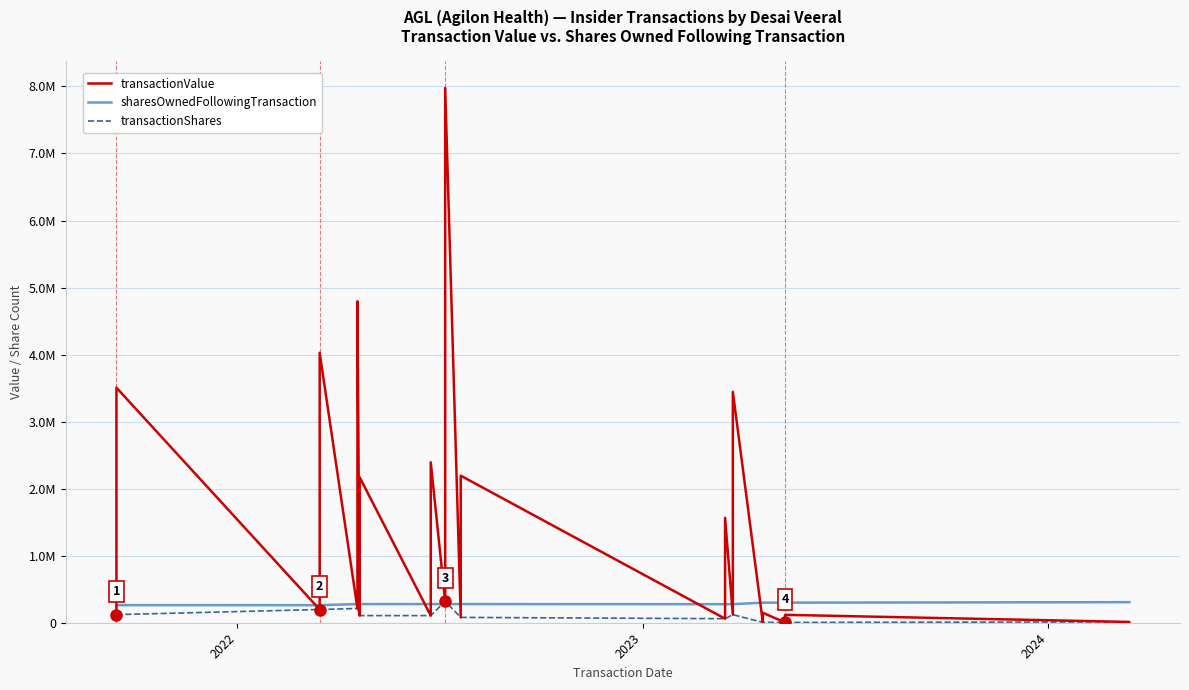

Rank the series by their maximum value, from highest to lowest.

transactionValue, transactionShares, sharesOwnedFollowingTransaction